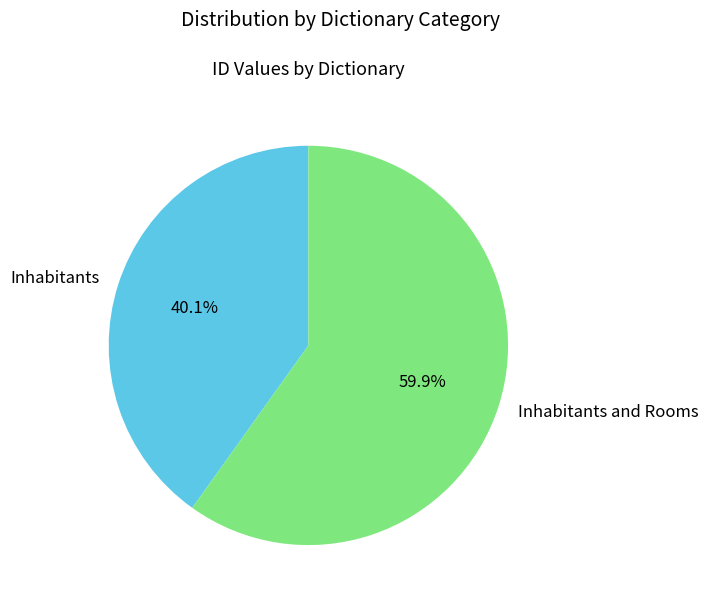

To the nearest percent, what is the combined percentage of Inhabitants and Rooms and Inhabitants?

100%